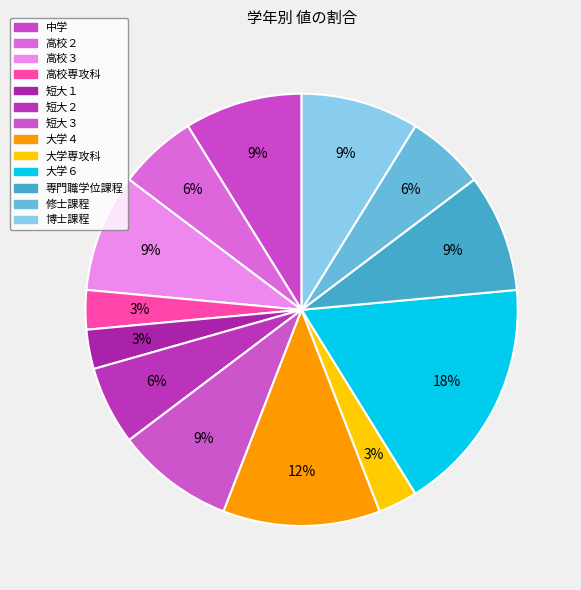

What is the largest slice in the pie chart?

大学６